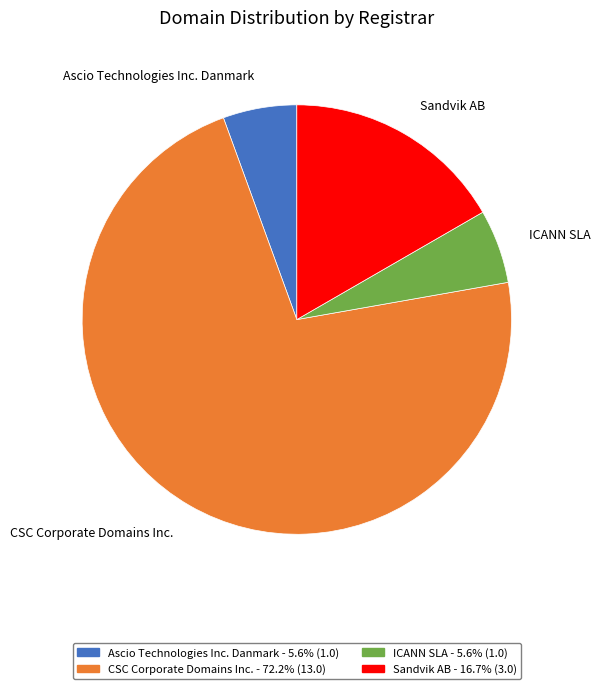

The ICANN SLA slice represents 16% of the pie. True or false?

False